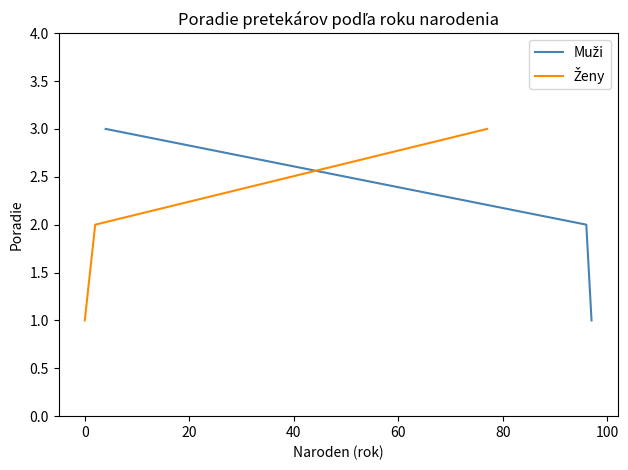

Rank the series at −20 from highest to lowest value.

Muži, Ženy